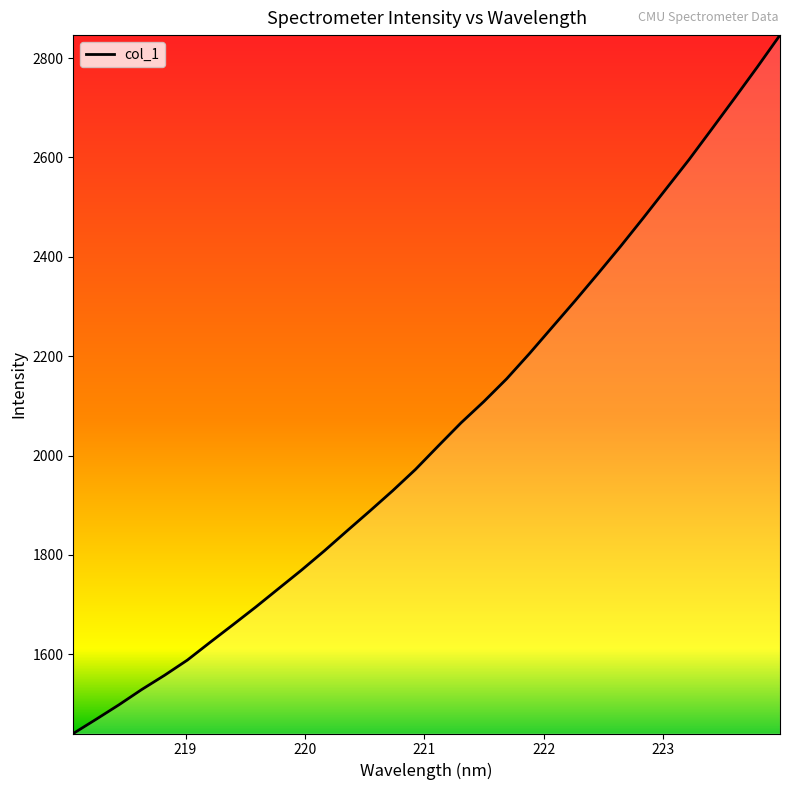

What is the maximum value shown in the chart?

2846.3